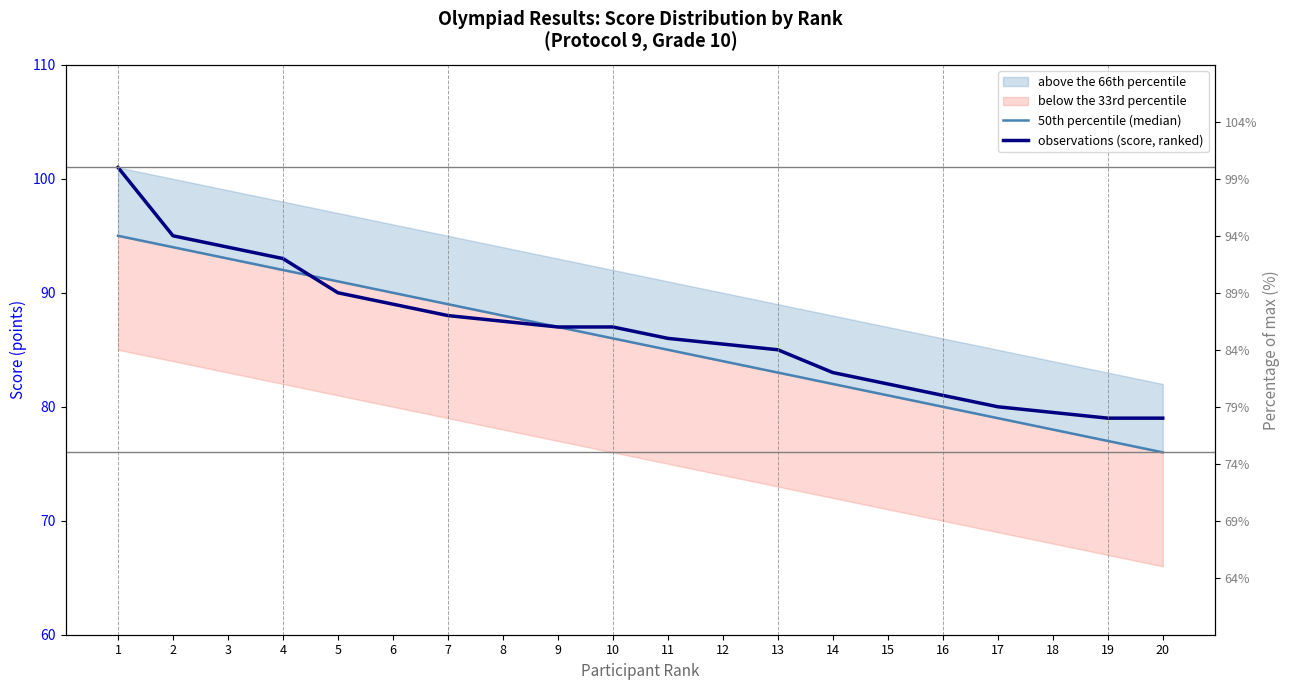

List the series in order of their peak value, highest first.

observations (score, ranked), 50th percentile (median)